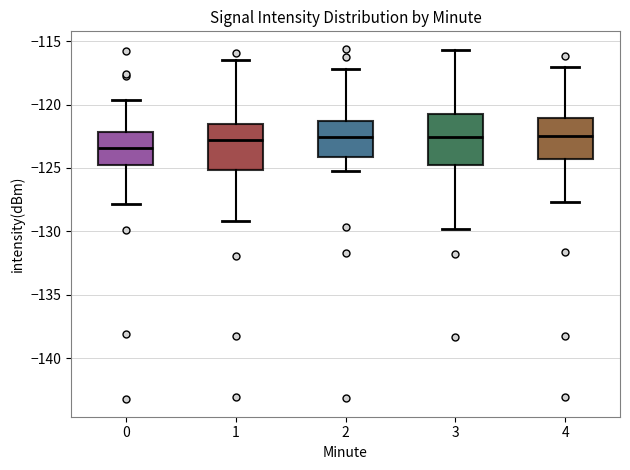

Reading left to right, transcribe this box plot: for each box, give where its median line is, the range the box spans, and where its two whiskers end, as read against the y-axis. The values are not printed on the chart, so give them approximately, as read against the axis.

0: median -123.5, box -124.5 to -122.0, whiskers -128.0 to -119.5
1: median -123.0, box -125.0 to -121.5, whiskers -129.0 to -116.5
2: median -122.5, box -124.0 to -121.5, whiskers -125.0 to -117.0
3: median -122.5, box -125.0 to -120.5, whiskers -130.0 to -115.5
4: median -122.5, box -124.5 to -121.0, whiskers -127.5 to -117.0